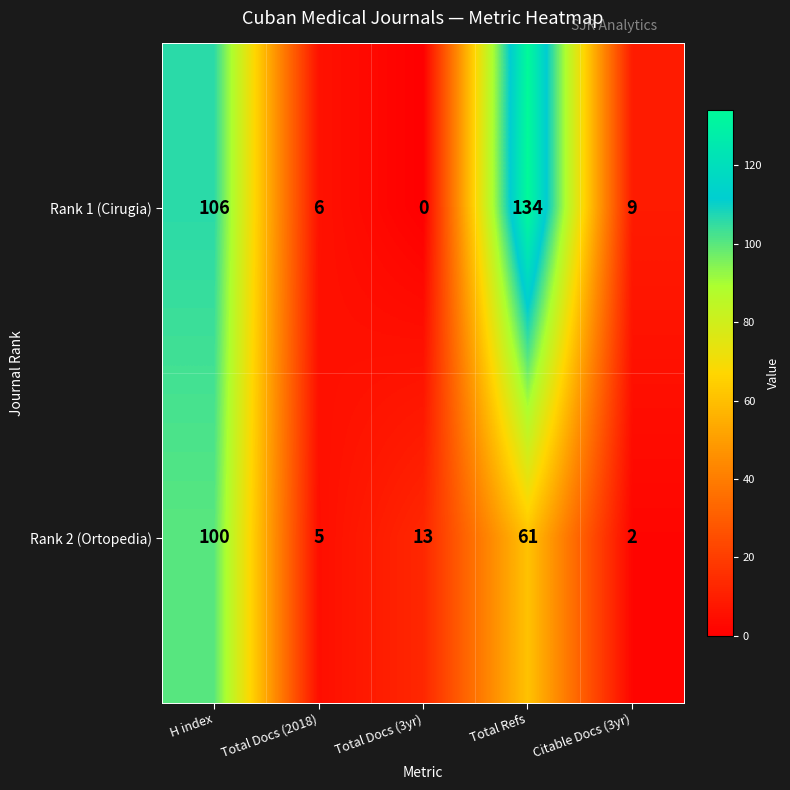

Between Total Docs (3yr) and Citable Docs (3yr), which series saw the biggest shift?

Rank 2 (Ortopedia)